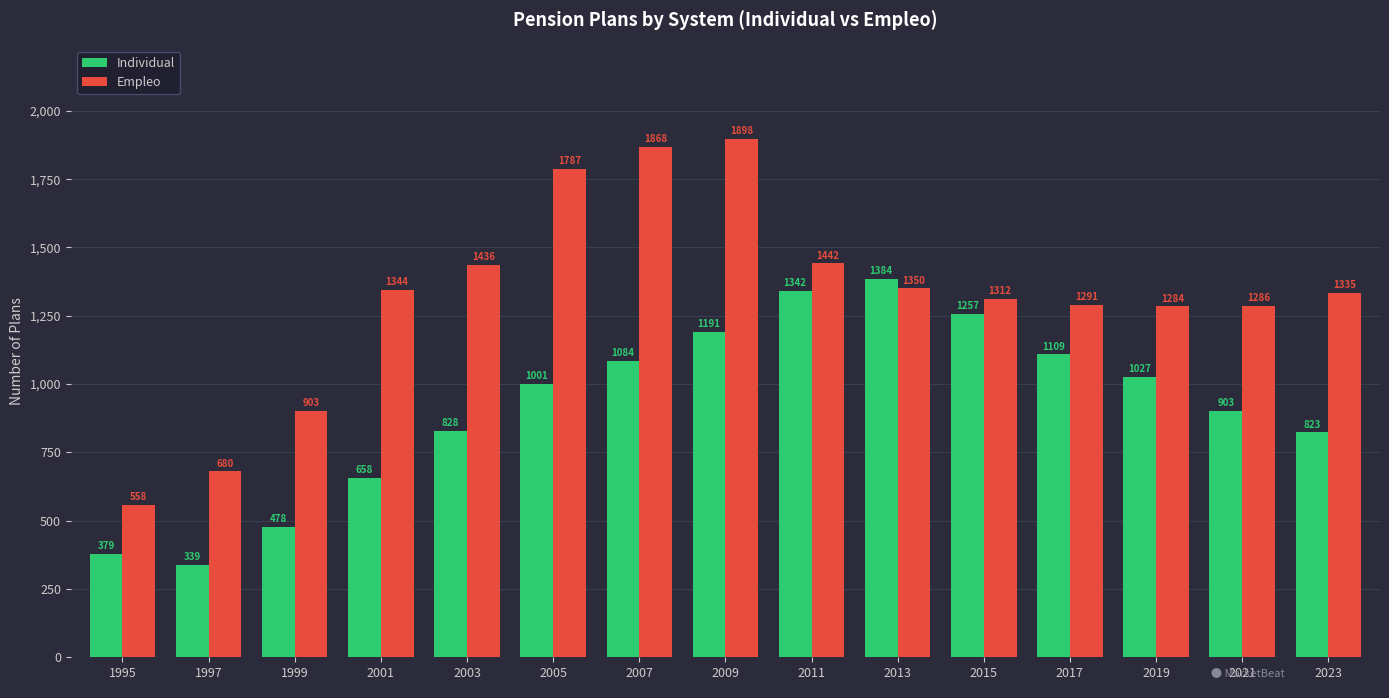

How many bars are there in total?

30